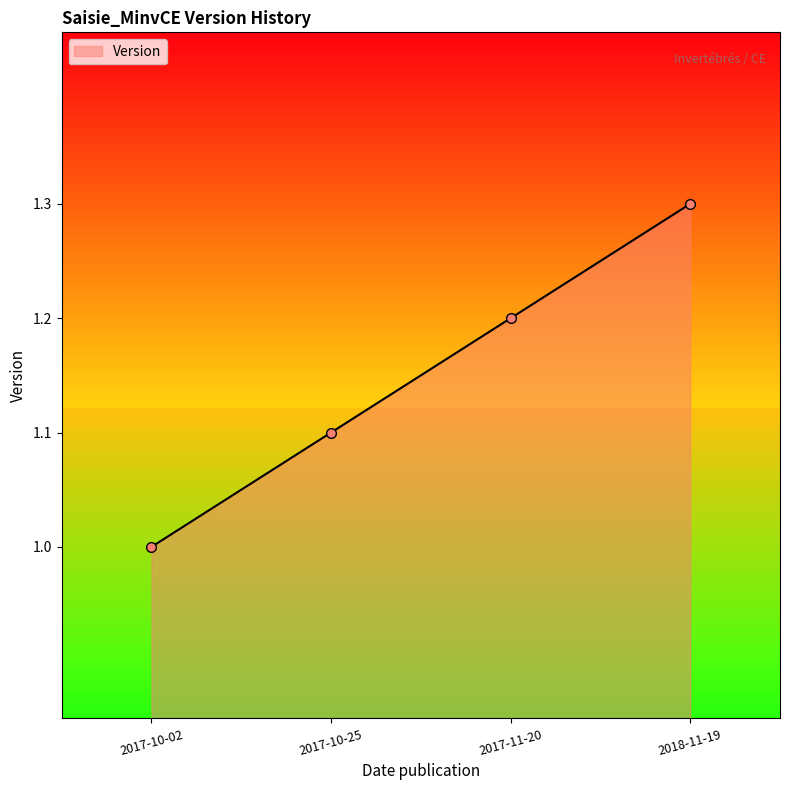

List the labels in order of value, smallest first.

2017-10-02, 2017-10-25, 2017-11-20, 2018-11-19